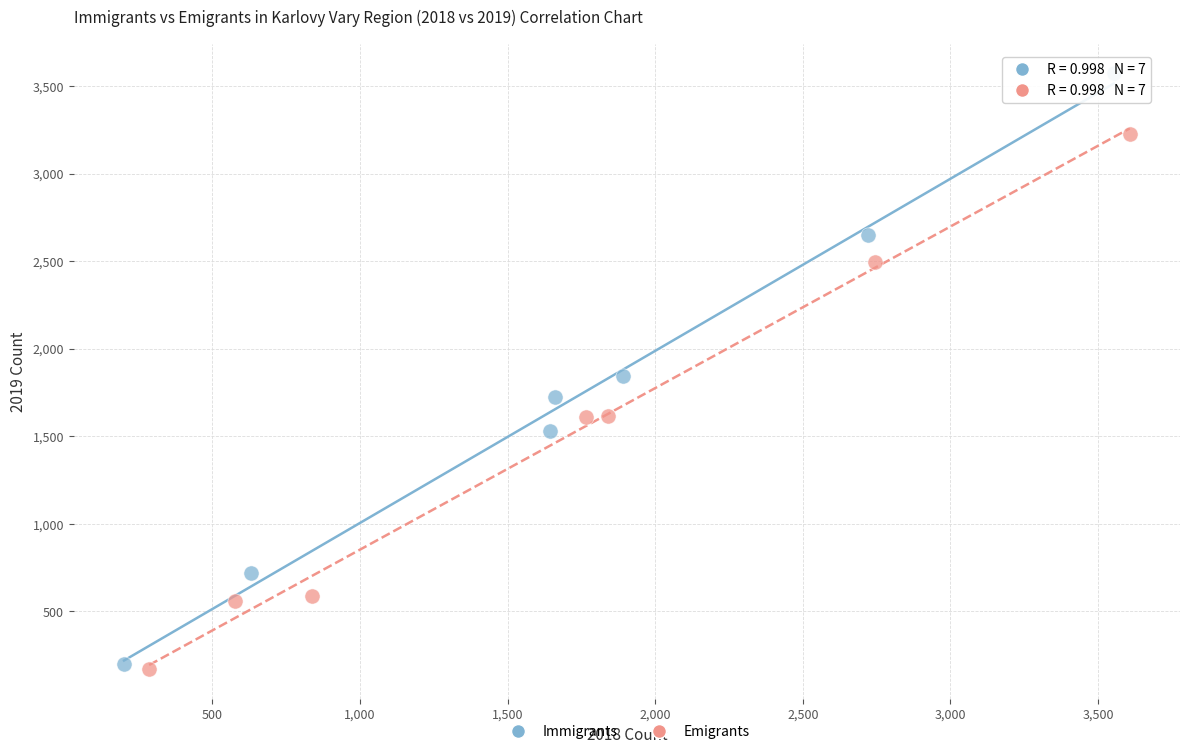

Which series has the widest spread of Y values?

Immigrants